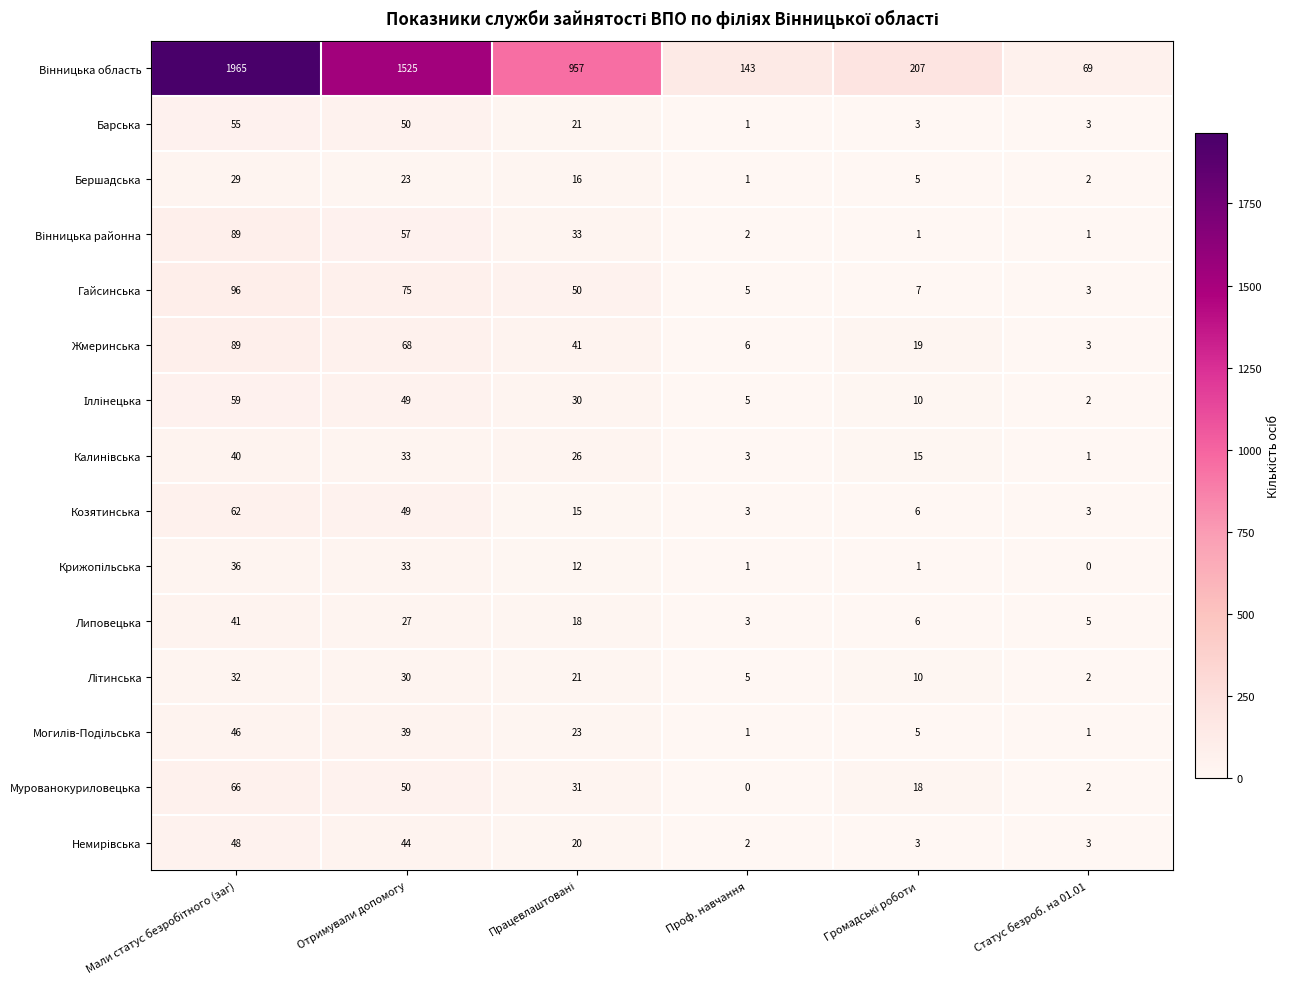

At how many categories does at least one series exceed 539?

3